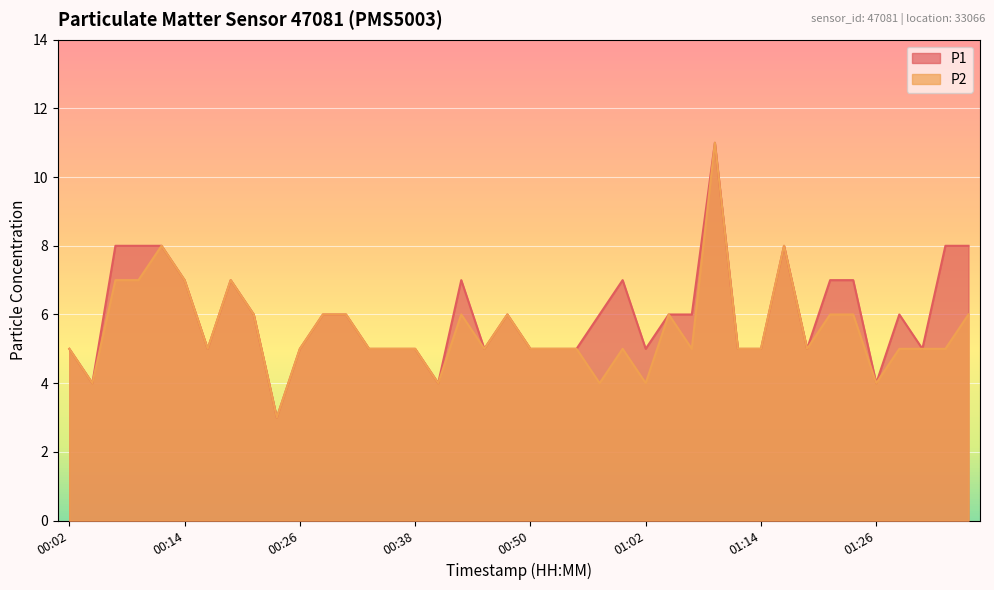

Which series has the largest range (max minus min)?

P1